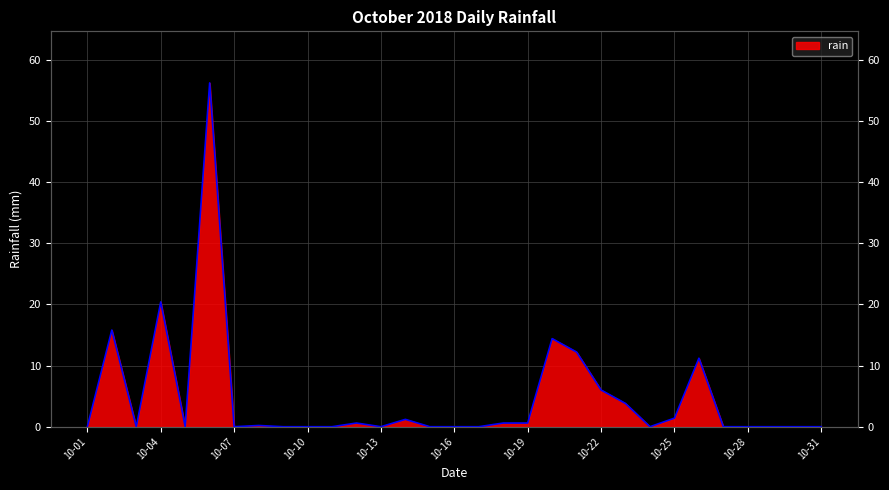

How many data points does each series have?

31